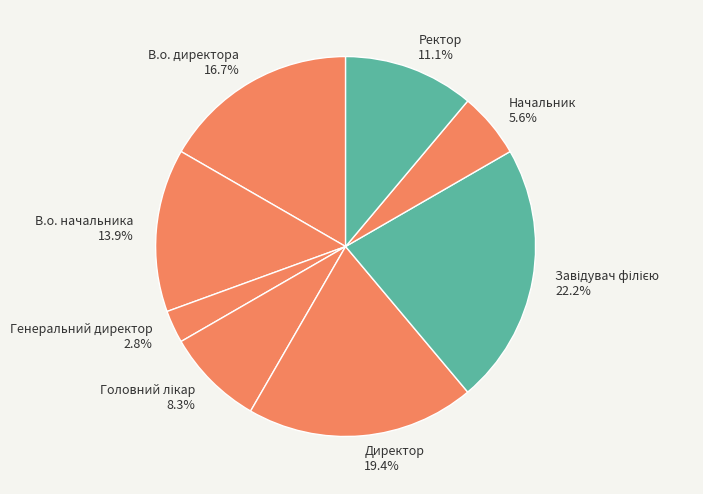

What is the ratio of the value at Директор 19.4% to the value at Начальник 5.6%?

3.5